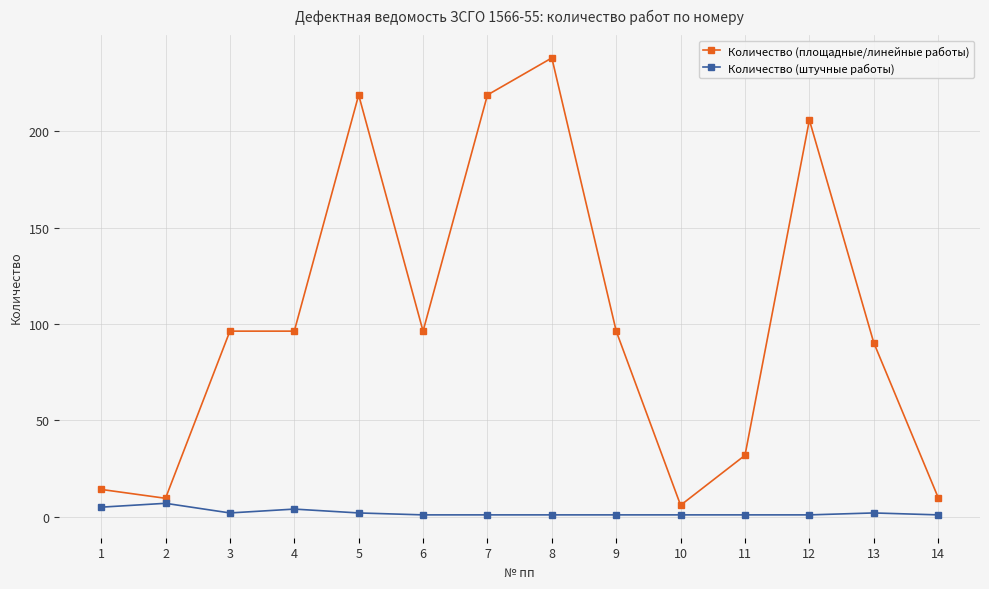

Rank the series at 13 from lowest to highest value.

Количество (штучные работы), Количество (площадные/линейные работы)